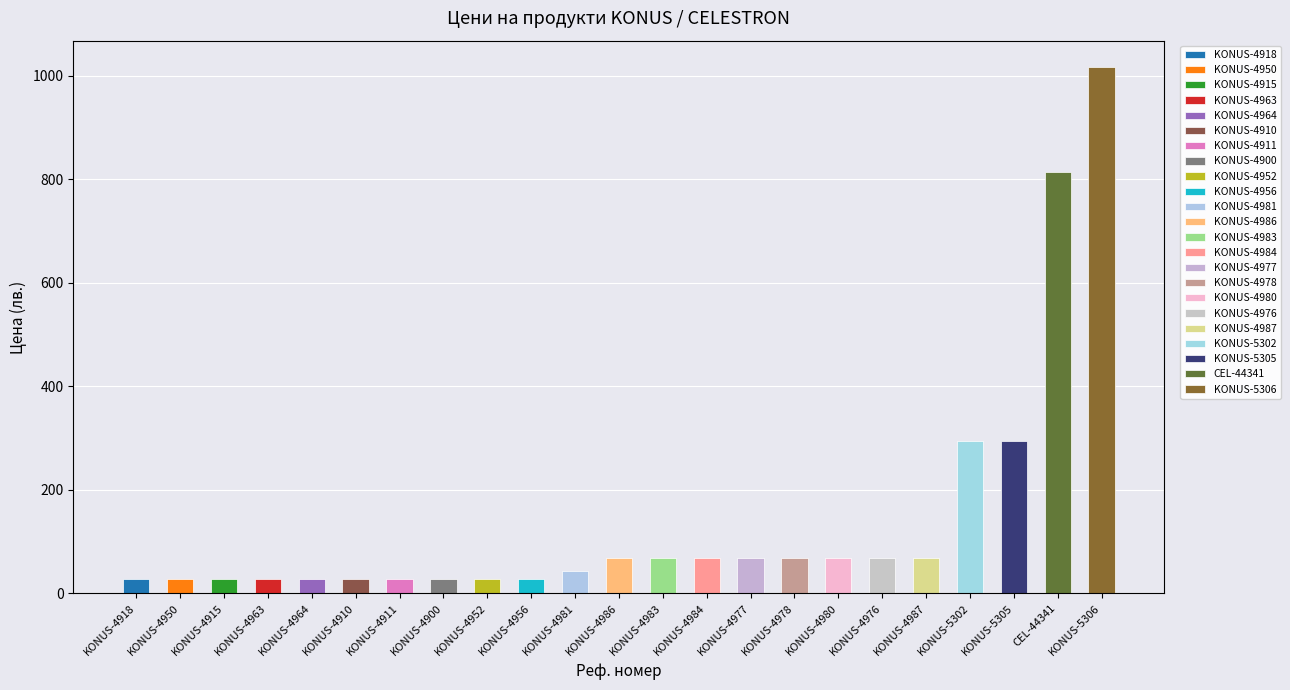

What is the value of the 4th bar from the left?

28.5